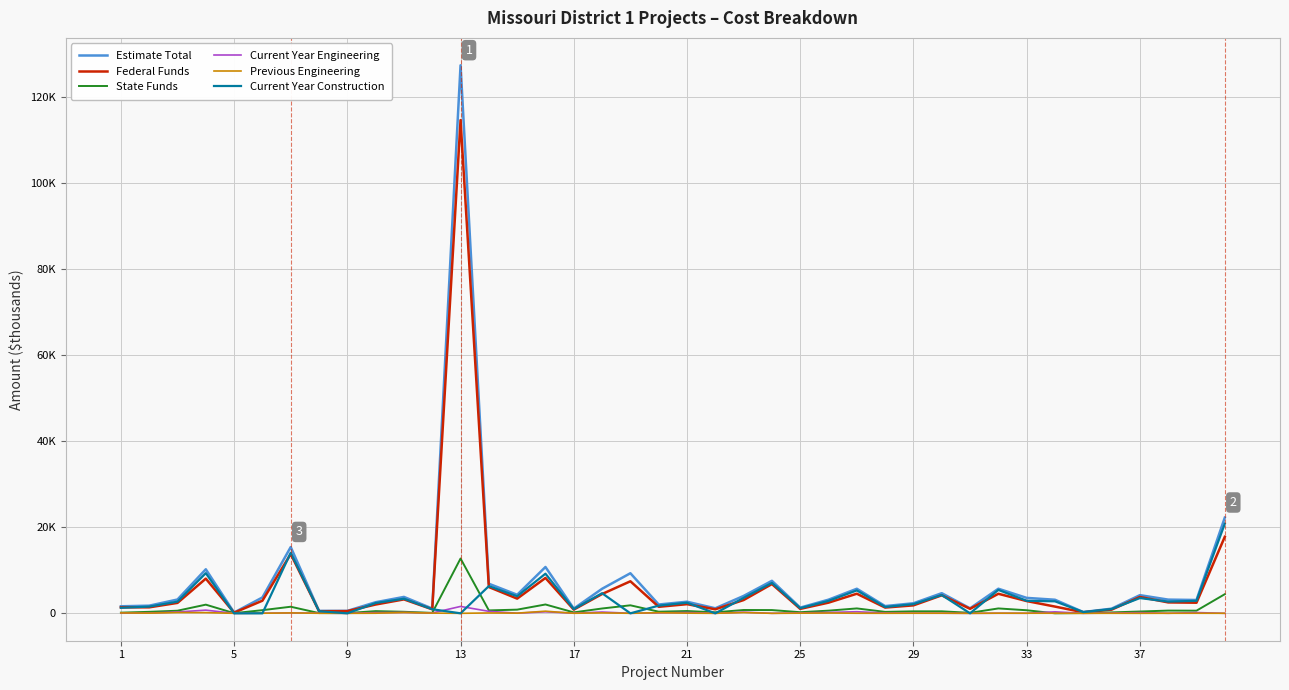

Where is the first local maximum for Current Year Engineering?

13